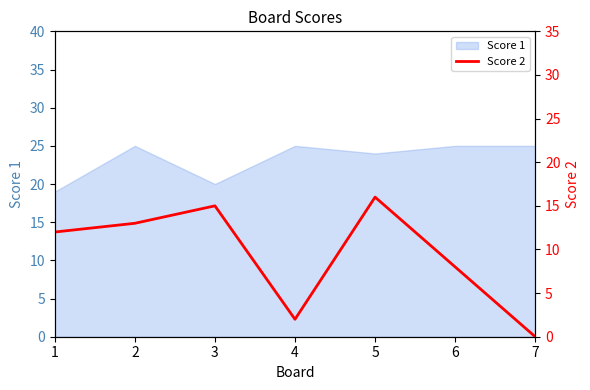

What is the average value?

9